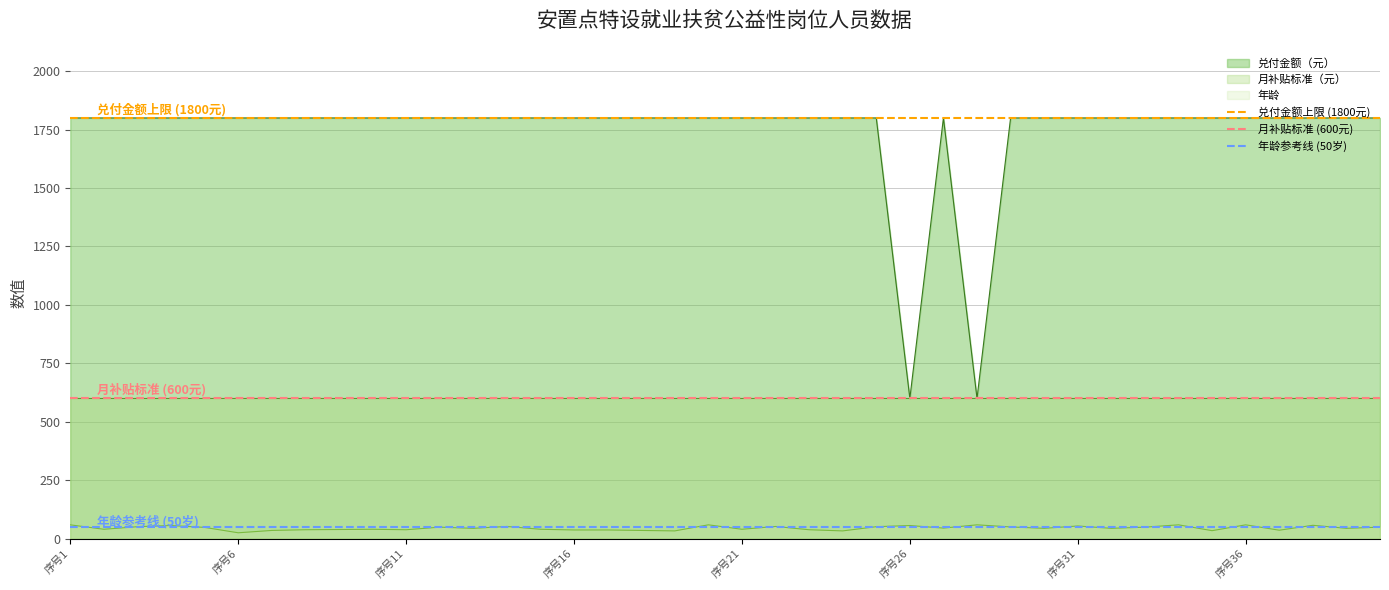

Is it true that 月补贴标准 (600元) equals 994 at 序号1?

False